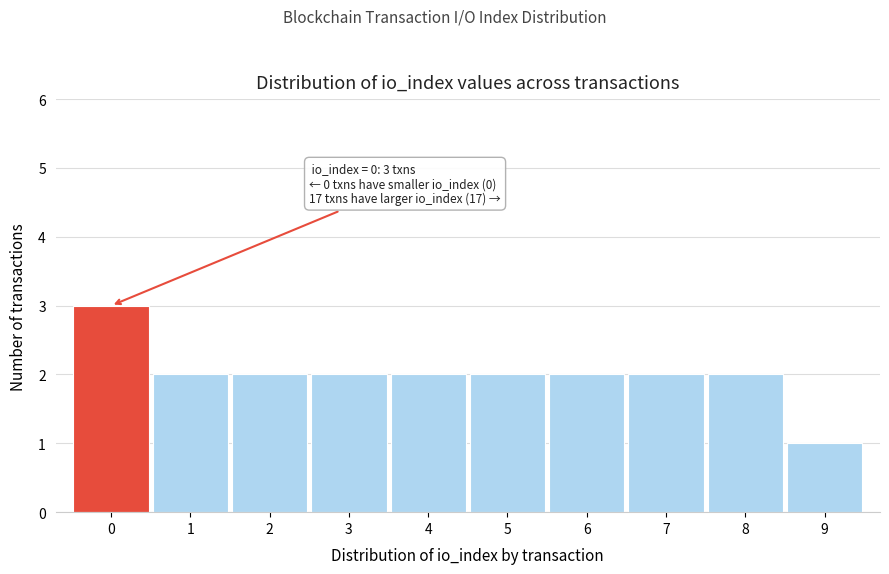

Over which range of the x-axis is the bar tallest?

-0.5 to 0.5